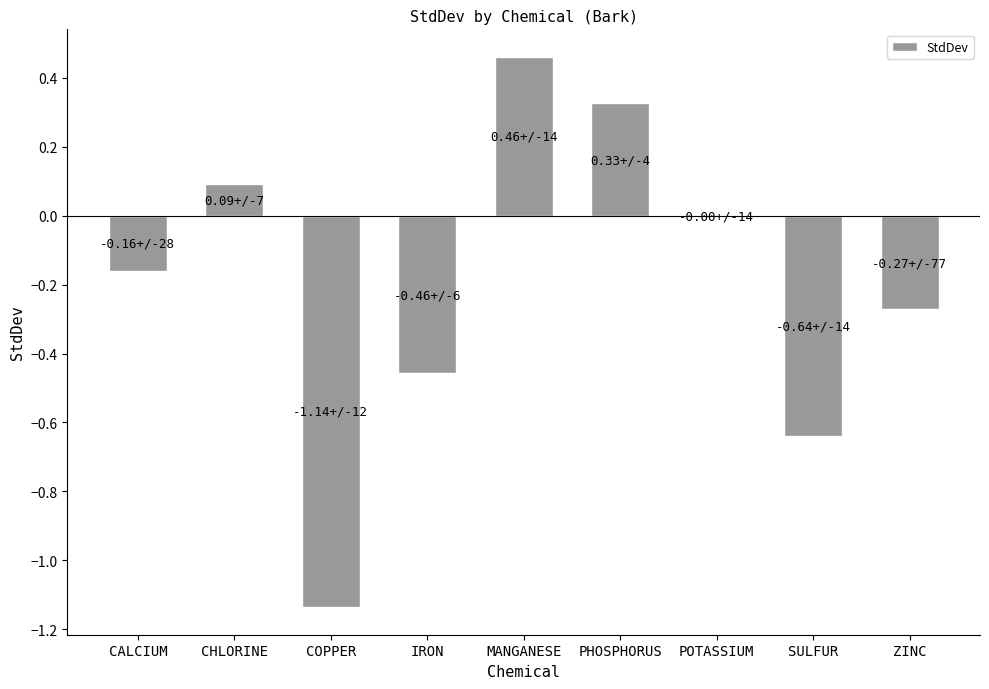

How many categories are shown in the chart?

9